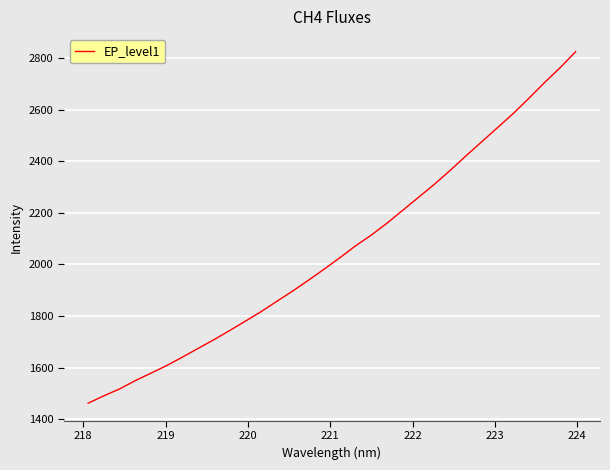

Is this an area chart (filled region under the line)?

No